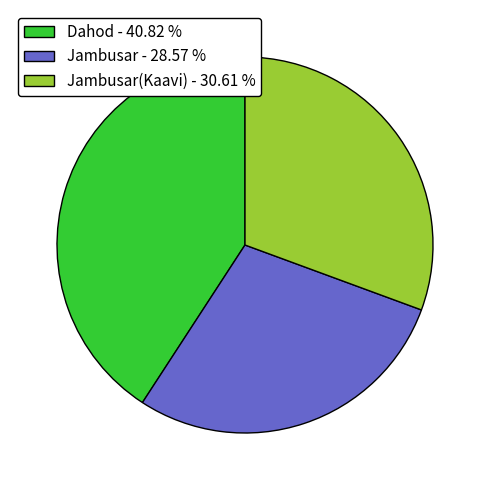

Does any single category account for the majority?

No